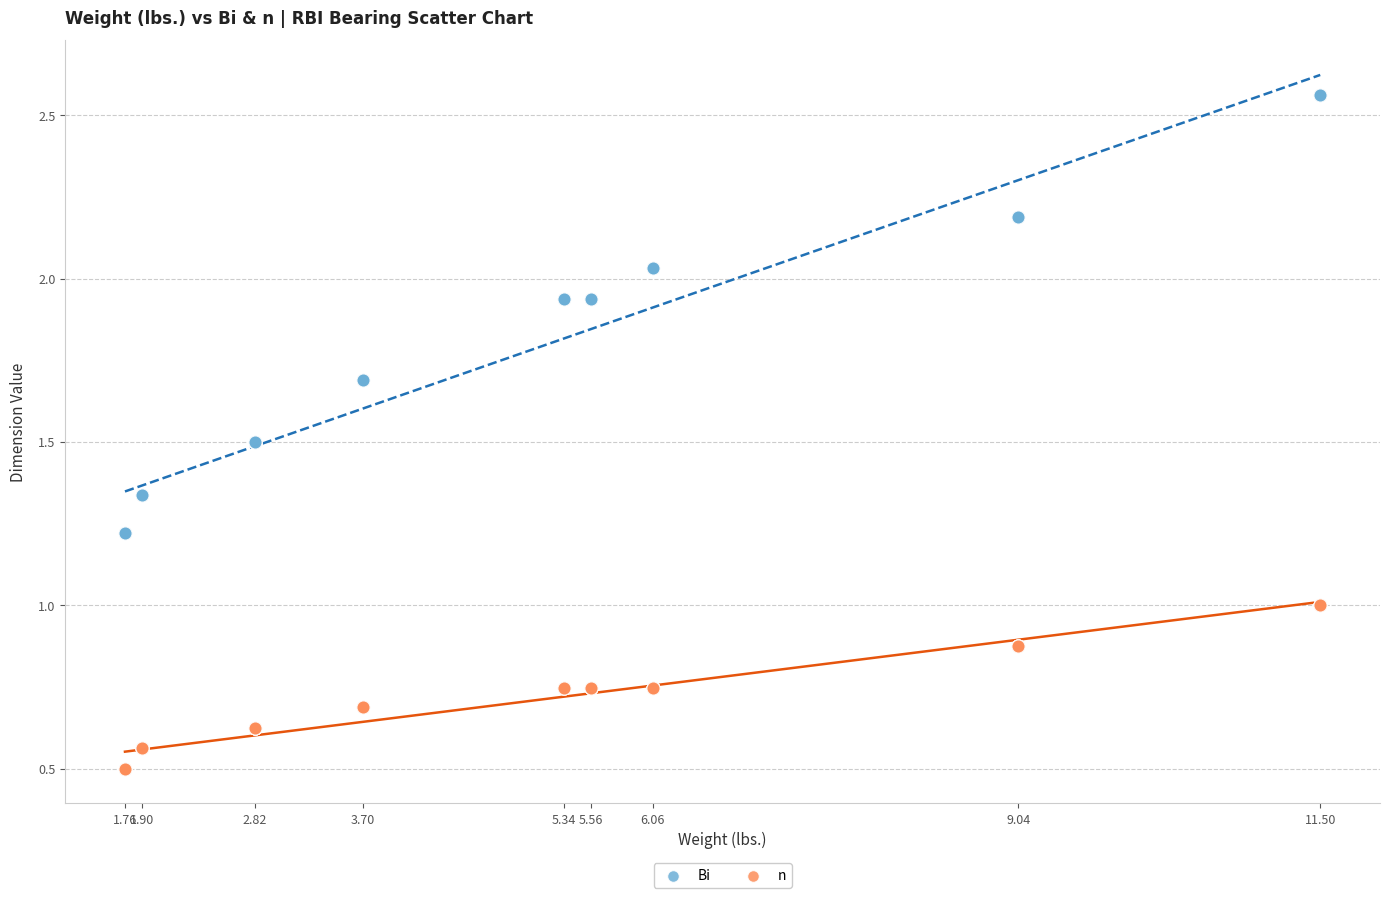

What are all the series names shown in the legend?

Bi, n